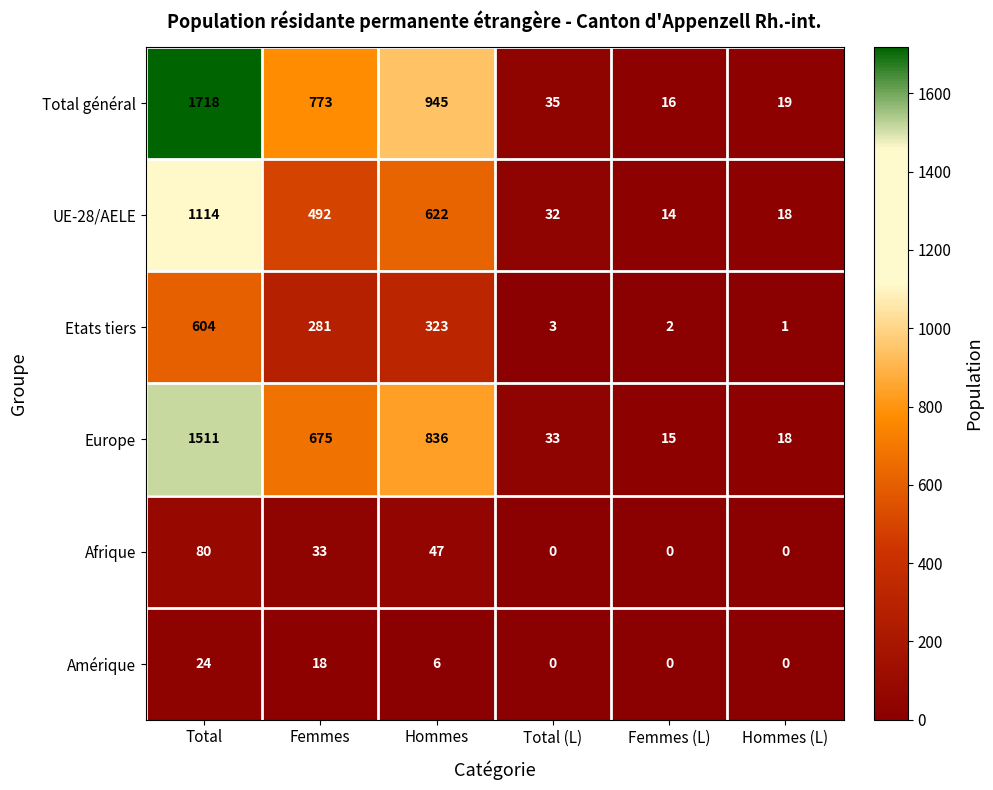

Which series has the largest total across all categories?

Total général